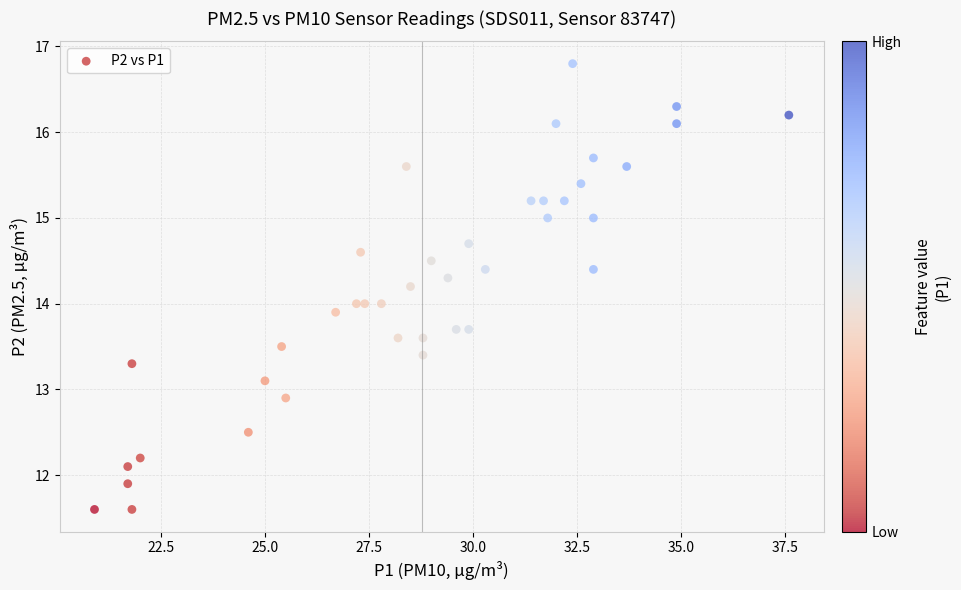

What is the range of X values (max minus min)?

16.7